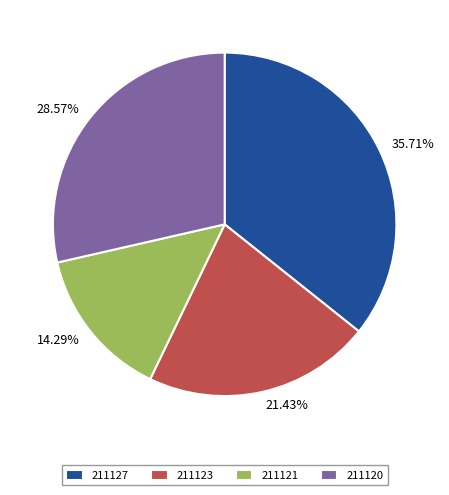

Does 211127 account for over 50% of the chart?

No